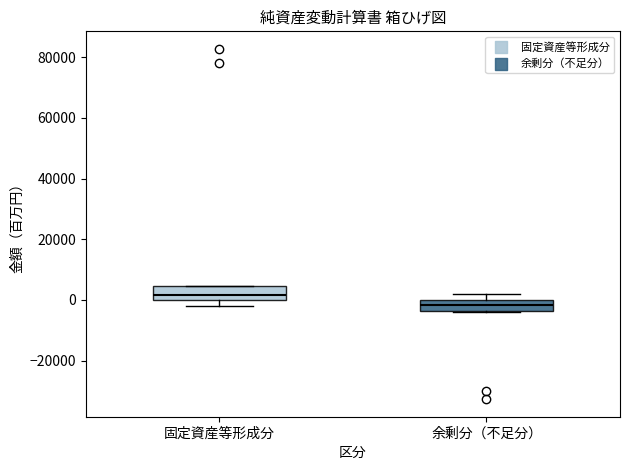

Which box's median line is the lowest?

余剰分（不足分）